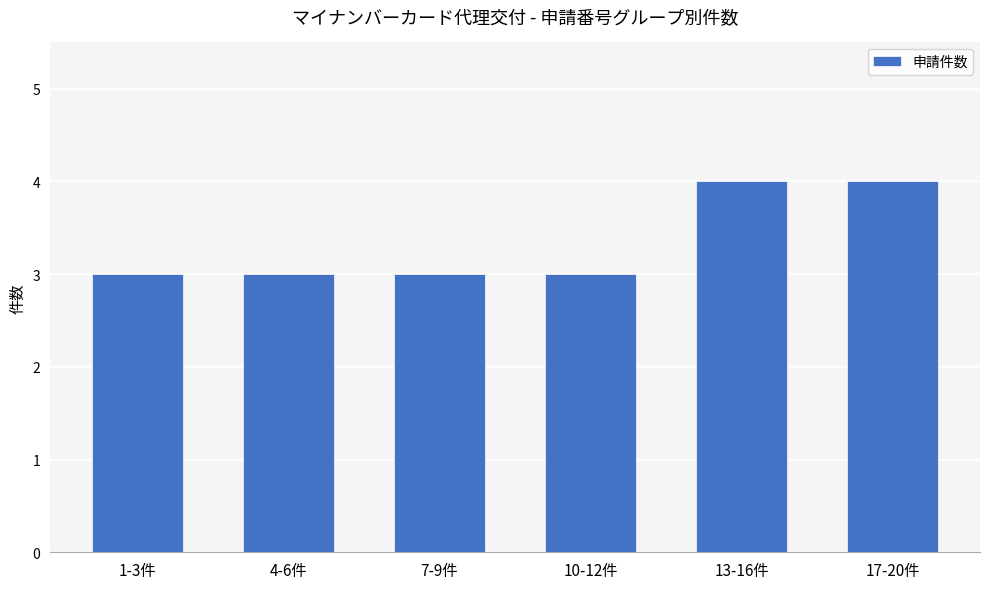

What is the average value?

3